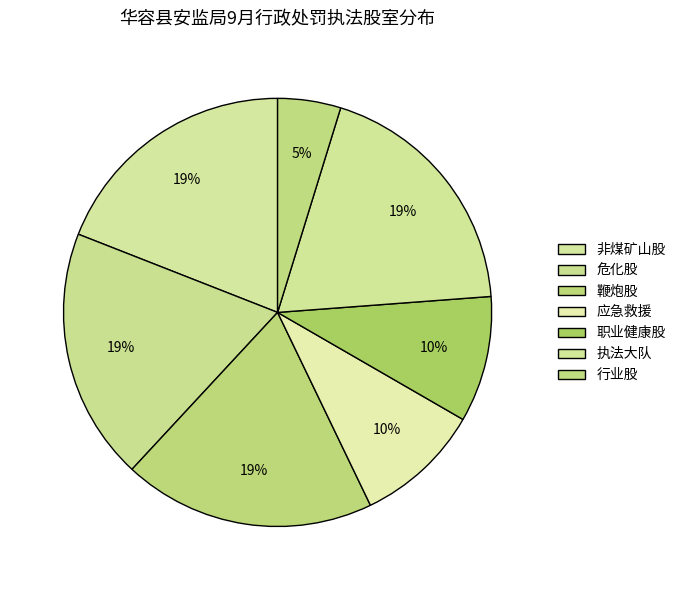

What percentage do 应急救援 and 行业股 together represent?

14.3%